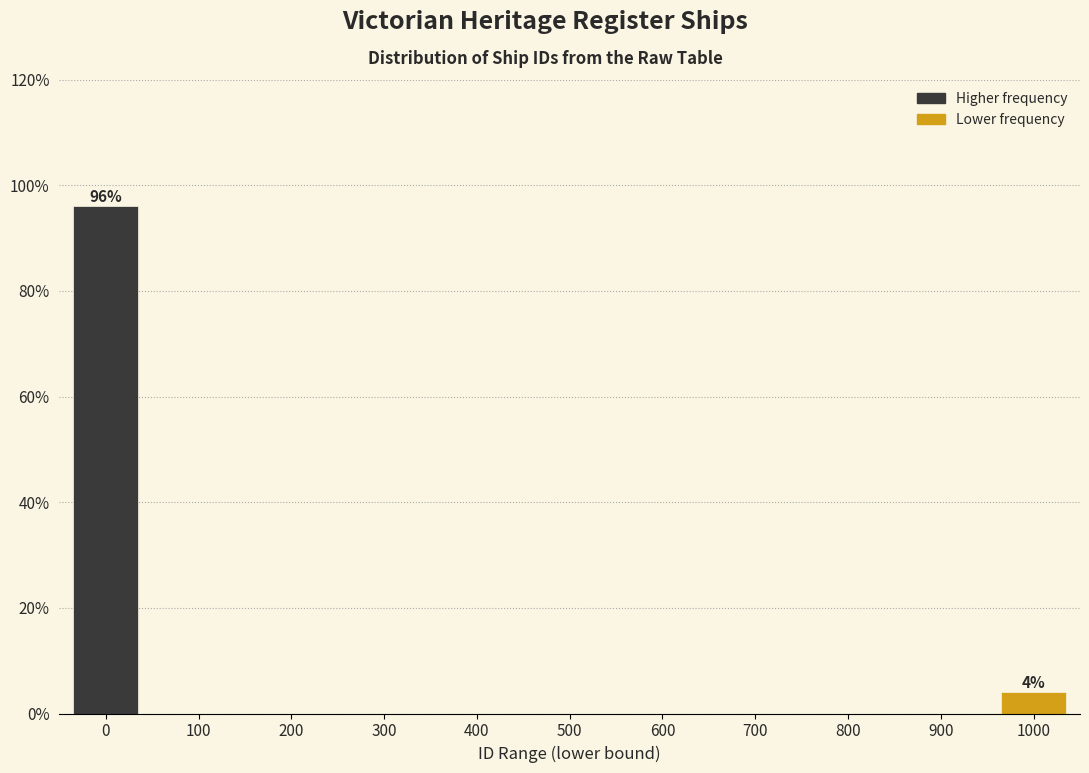

Reading right to left, transcribe all the data shown in this chart.

1000=4	900=0	800=0	700=0	600=0	500=0	400=0	300=0	200=0	100=0	0=96